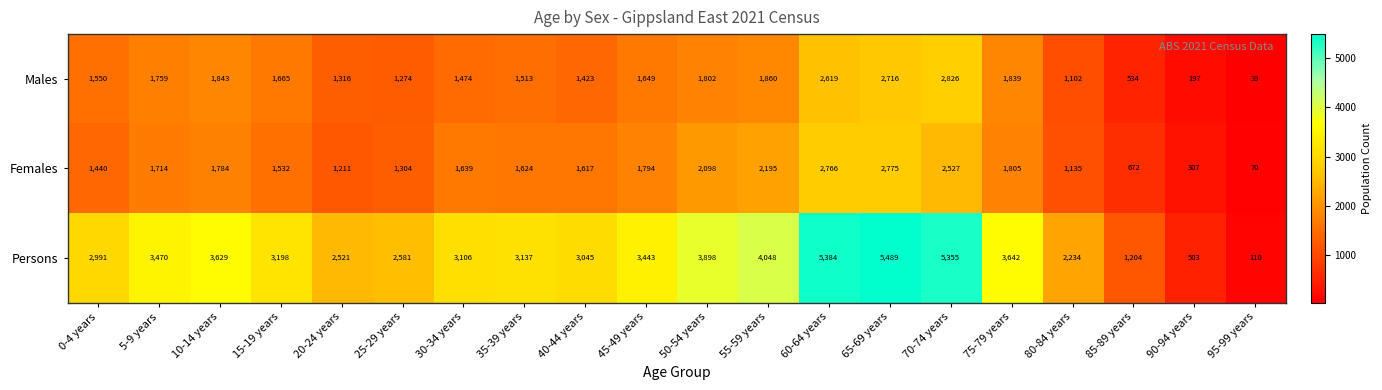

Is the value of Males at 10-14 years greater than the value of Females at 25-29 years?

Yes